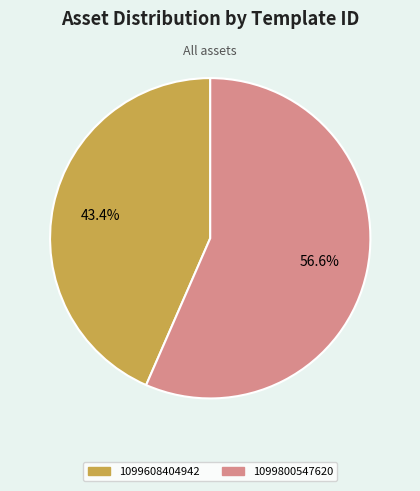

Does any single category account for the majority?

Yes